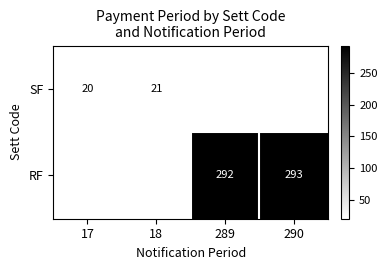

The value of RF at 289 is 399. True or false?

False